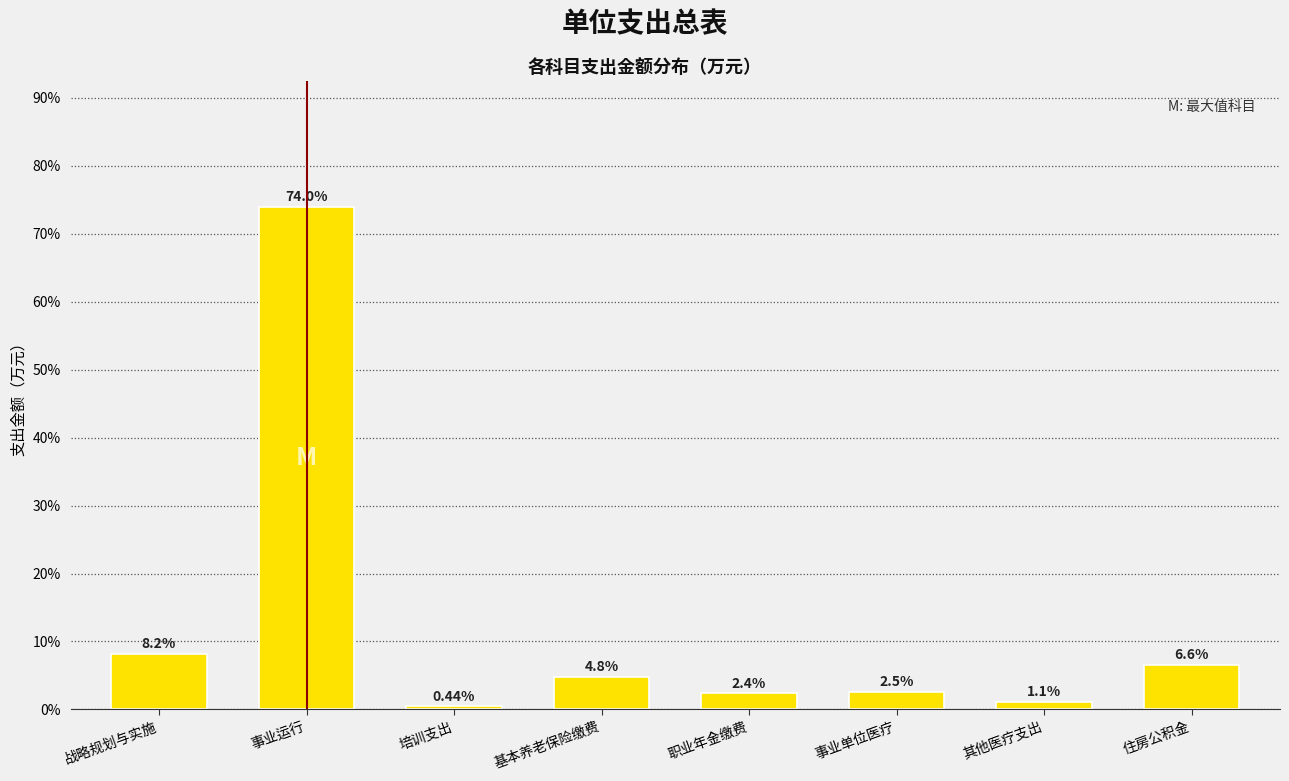

List the labels in order of value, largest first.

事业运行, 战略规划与实施, 住房公积金, 基本养老保险缴费, 事业单位医疗, 职业年金缴费, 其他医疗支出, 培训支出